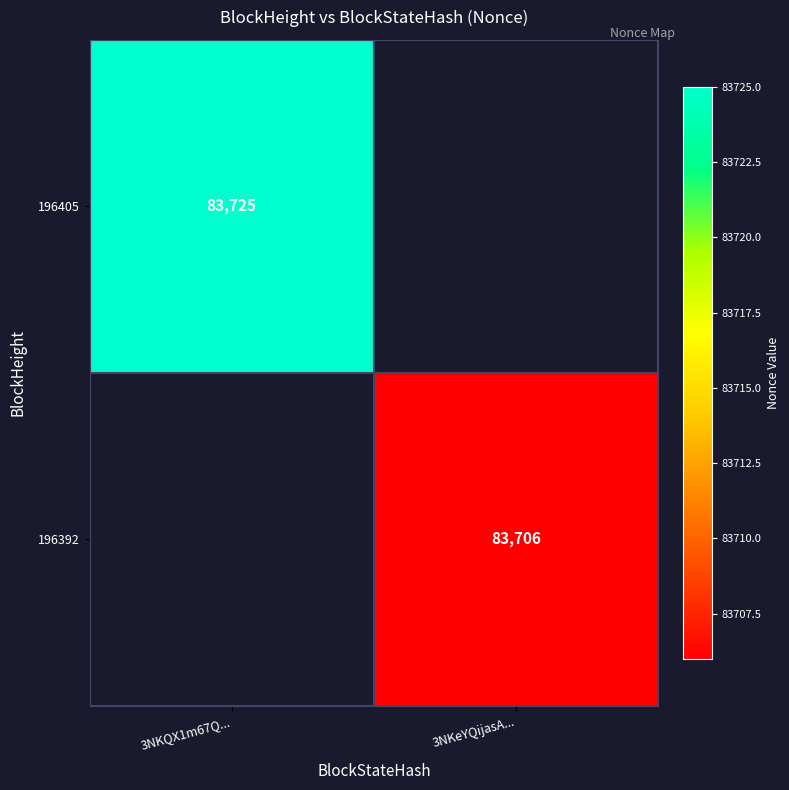

Between 3NKeYQijasA... and 3NKQX1m67Q..., which is larger?

3NKQX1m67Q...